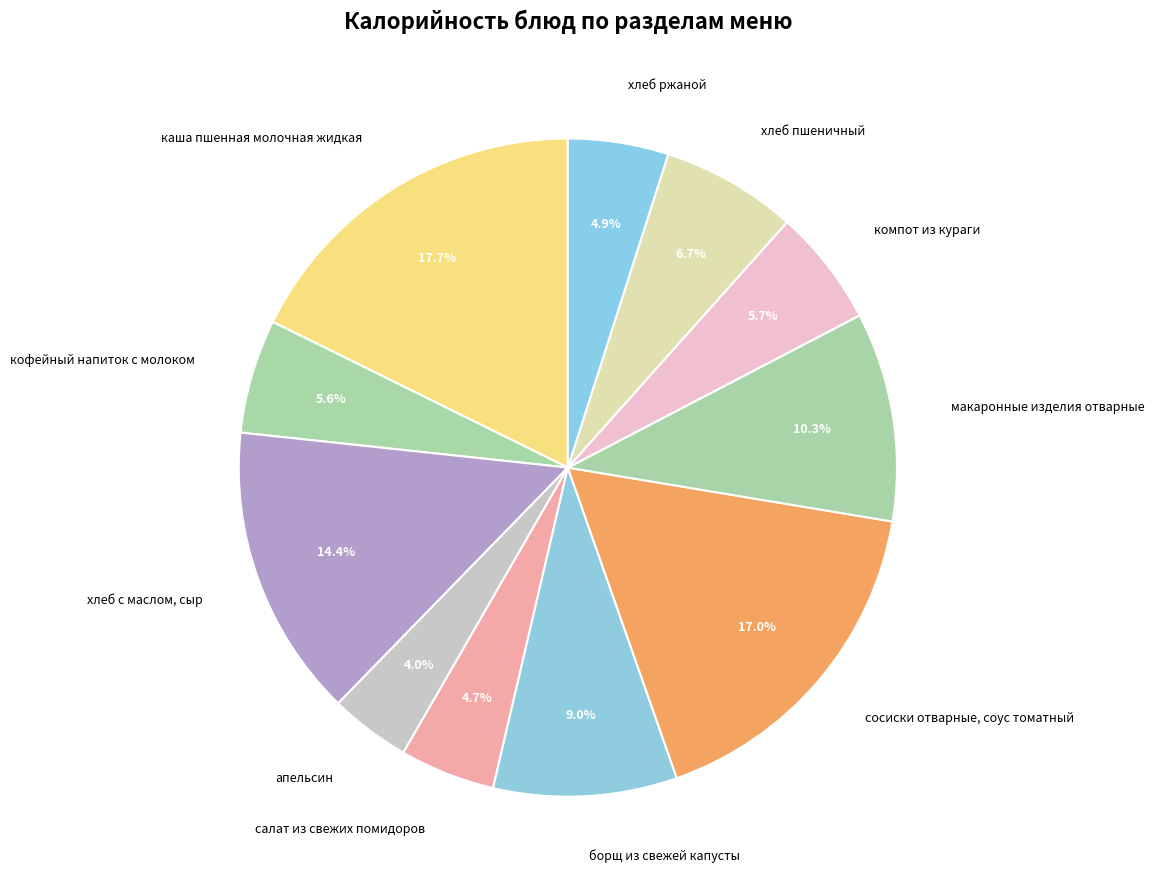

Does борщ из свежей капусты represent more than half of the total?

No